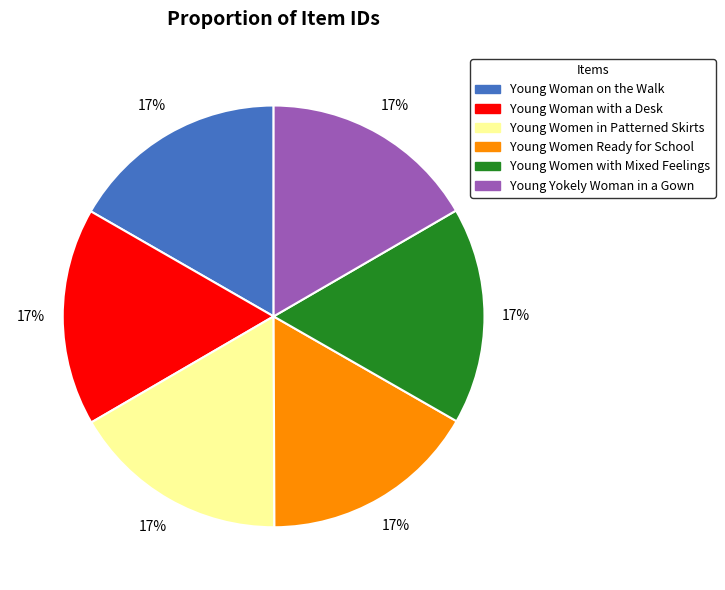

To the nearest percent, what is the average slice percentage?

17%